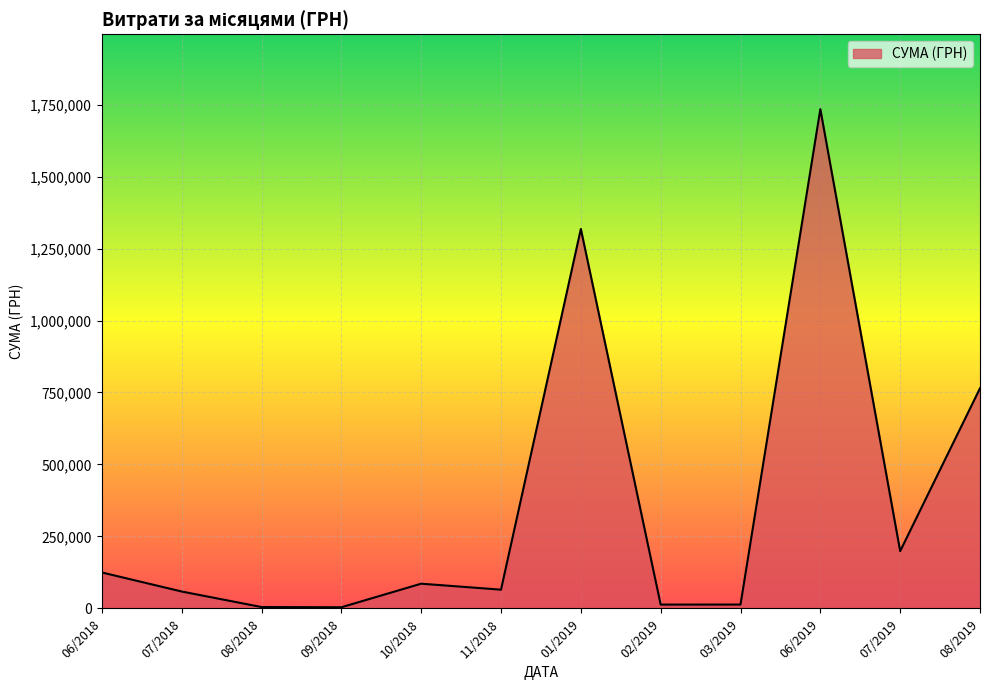

Which has a higher value, 01/2019 or 11/2018?

01/2019